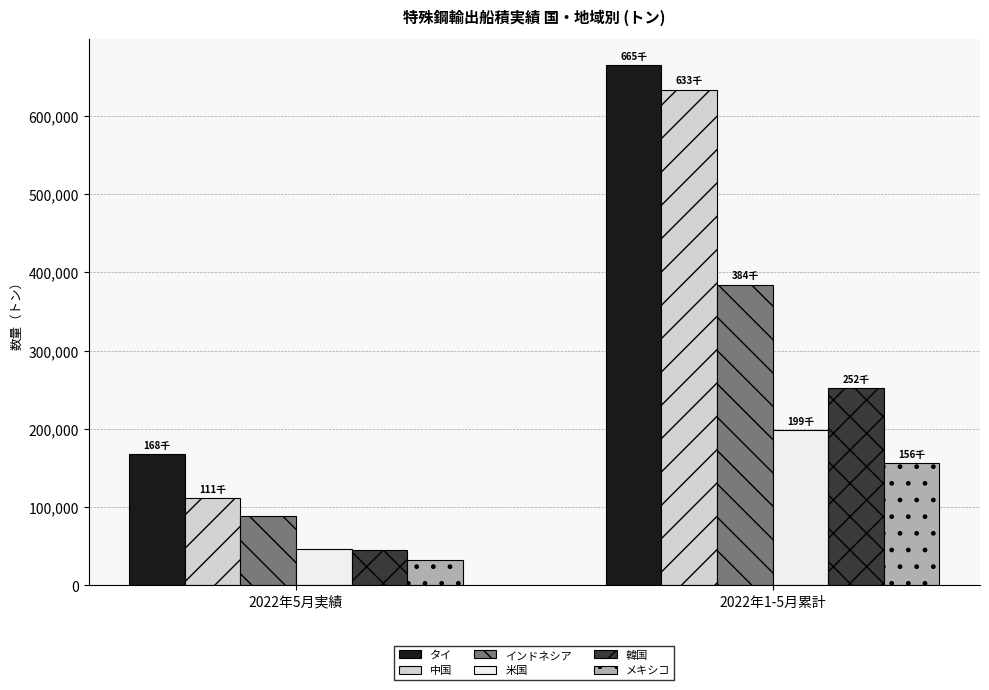

What is the highest value of the メキシコ series?

156433.5